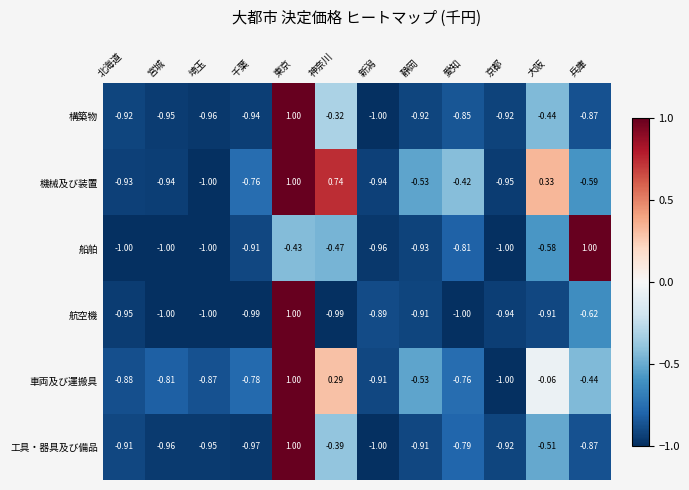

At which label does 車両及び運搬具 reach its minimum?

京都